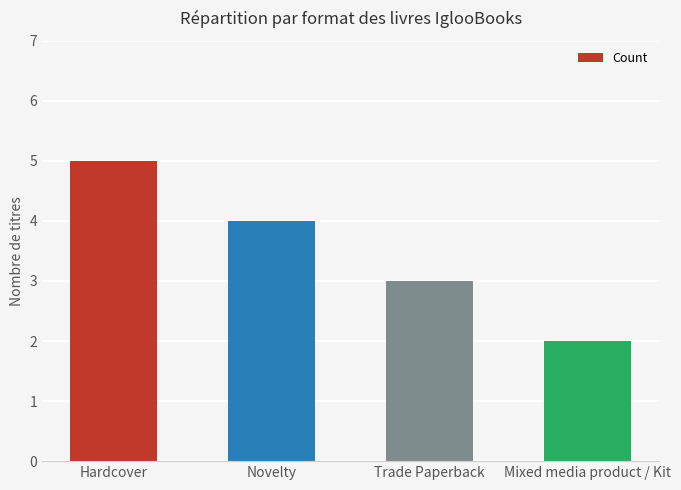

How many categories are shown in the chart?

4